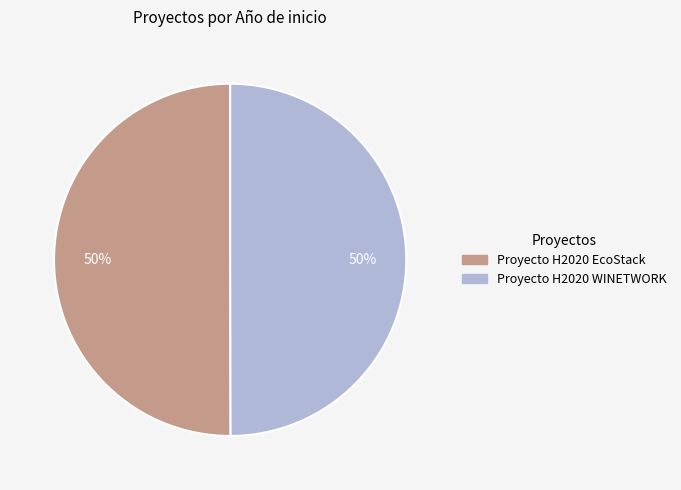

To the nearest percent, what is the combined percentage of Proyecto H2020 WINETWORK and Proyecto H2020 EcoStack?

100%